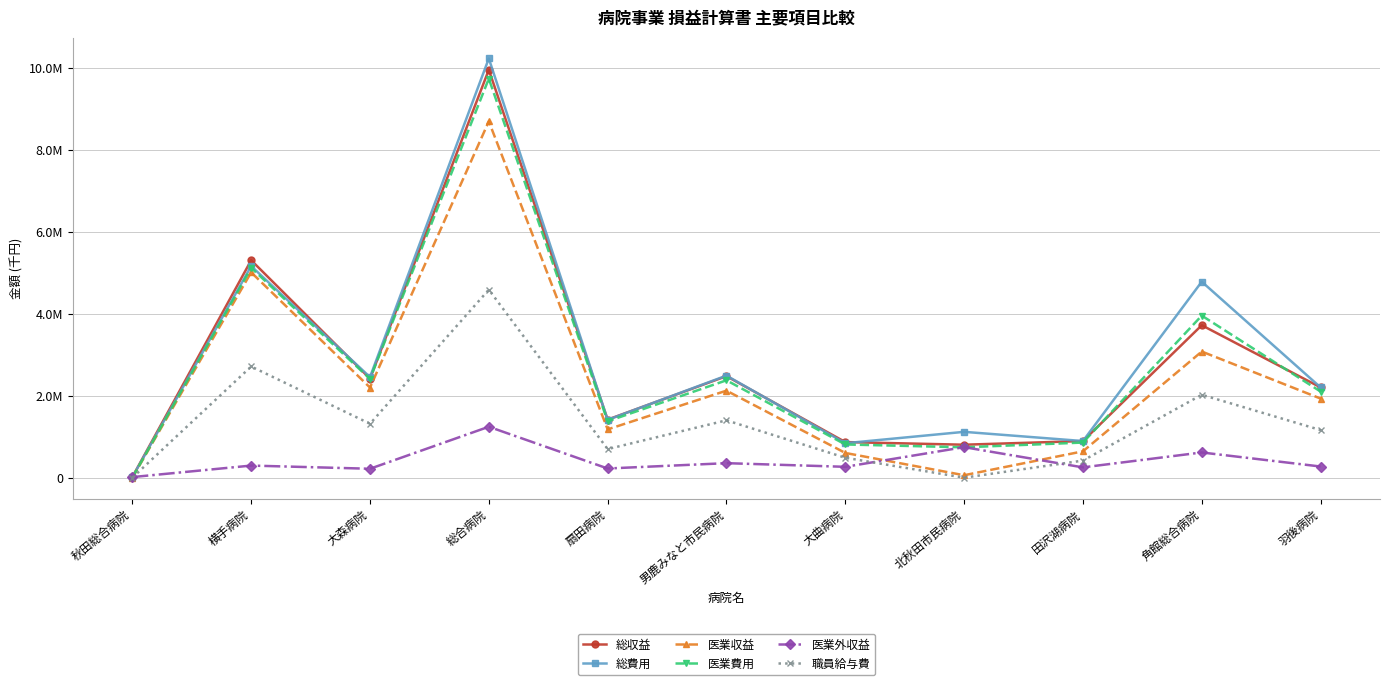

Reading left to right, transcribe all the data shown in this chart.

総収益: 秋田総合病院=14464	横手病院=5302286	大森病院=2415519	総合病院=9946264	扇田病院=1415805	男鹿みなと市民病院=2476160	大曲病院=868099	北秋田市民病院=803734	田沢湖病院=893588	角館総合病院=3717210	羽後病院=2201424
総費用: 秋田総合病院=14464	横手病院=5159771	大森病院=2452589	総合病院=10221985	扇田病院=1410444	男鹿みなと市民病院=2489102	大曲病院=840403	北秋田市民病院=1117640	田沢湖病院=893344	角館総合病院=4779139	羽後病院=2201266
医業収益: 秋田総合病院=0	横手病院=5007209	大森病院=2197850	総合病院=8687569	扇田病院=1177534	男鹿みなと市民病院=2122265	大曲病院=603160	北秋田市民病院=59500	田沢湖病院=642496	角館総合病院=3075760	羽後病院=1929297
医業費用: 秋田総合病院=0	横手病院=5117173	大森病院=2408268	総合病院=9730349	扇田病院=1374313	男鹿みなと市民病院=2374722	大曲病院=810183	北秋田市民病院=740466	田沢湖病院=856361	角館総合病院=3951757	羽後病院=2100275
医業外収益: 秋田総合病院=14464	横手病院=295077	大森病院=217669	総合病院=1241969	扇田病院=223932	男鹿みなと市民病院=353895	大曲病院=264939	北秋田市民病院=744234	田沢湖病院=251092	角館総合病院=614828	羽後病院=272127
職員給与費: 秋田総合病院=0	横手病院=2711181	大森病院=1314851	総合病院=4584189	扇田病院=697343	男鹿みなと市民病院=1398699	大曲病院=486410	北秋田市民病院=0	田沢湖病院=417057	角館総合病院=2022091	羽後病院=1161294